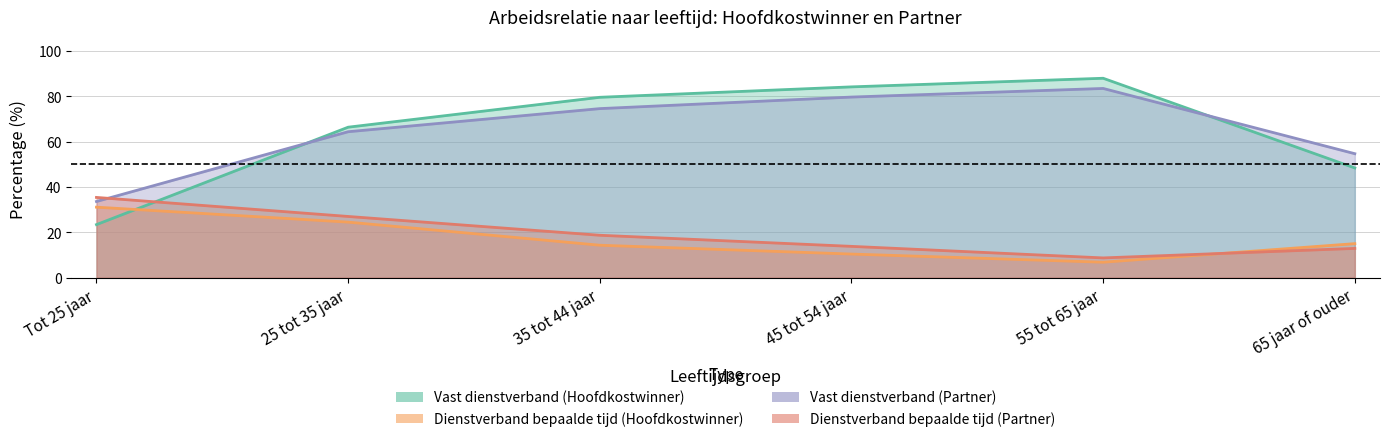

Where does the Vast dienstverband (Hoofdkostwinner) series first go above 79?

35 tot 44 jaar